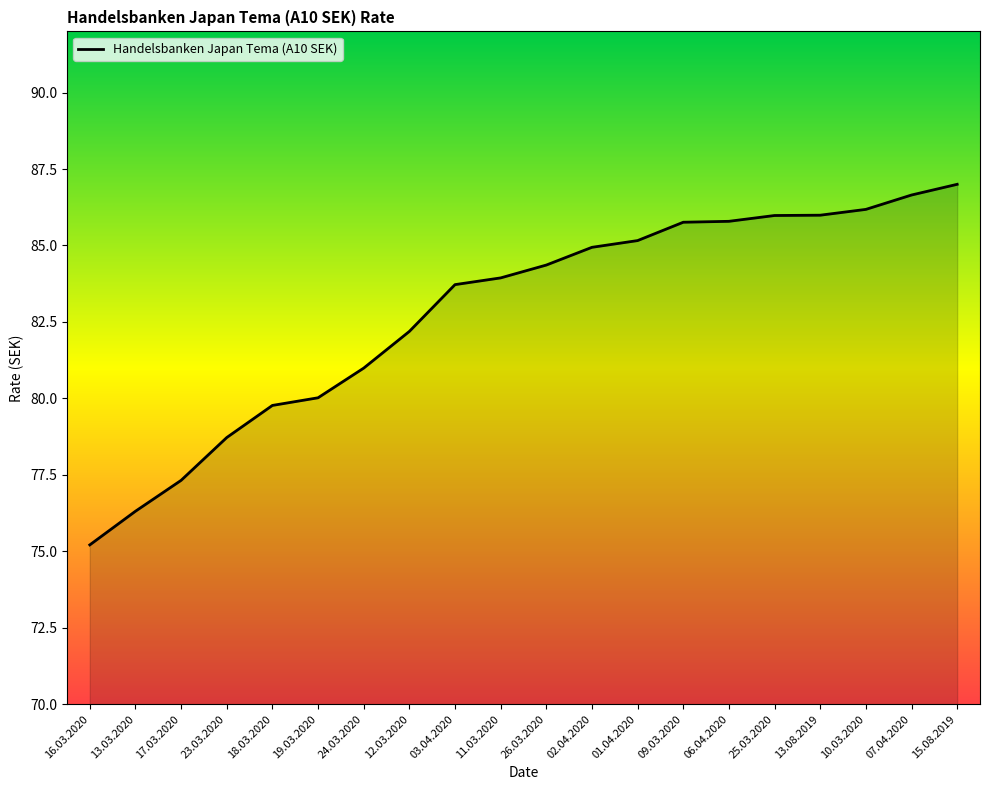

What is the difference between the maximum and minimum values?

11.8